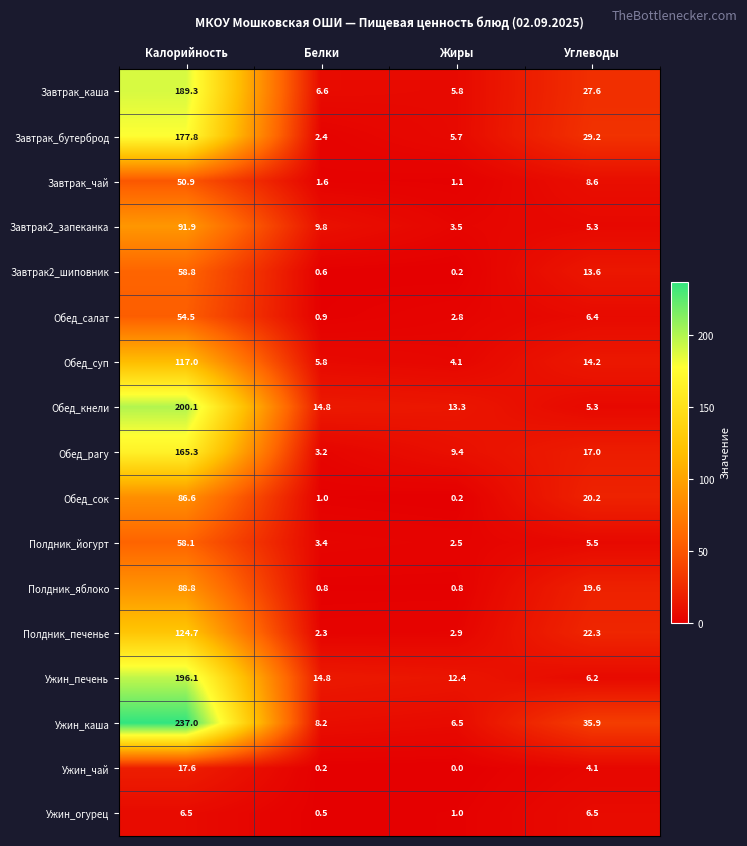

What is the difference between the second highest and minimum values in the Завтрак_каша series?

21.8